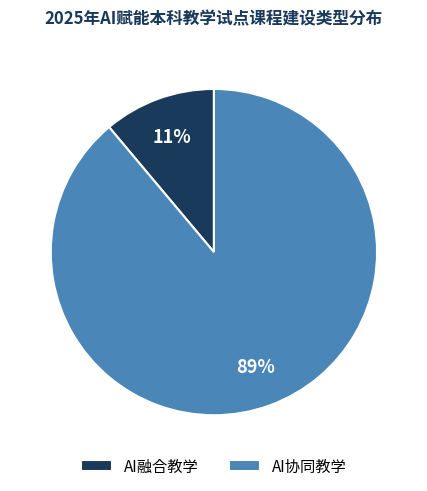

Between AI协同教学 and AI融合教学, which is larger?

AI协同教学